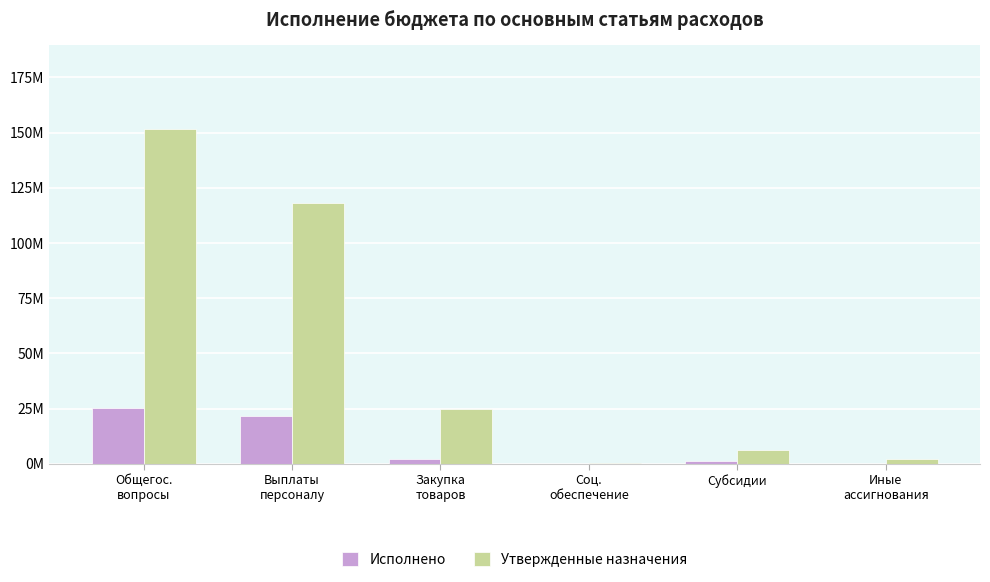

What is the difference between the Утвержденные назначения values at Закупка
товаров and Иные
ассигнования?

22734180.6